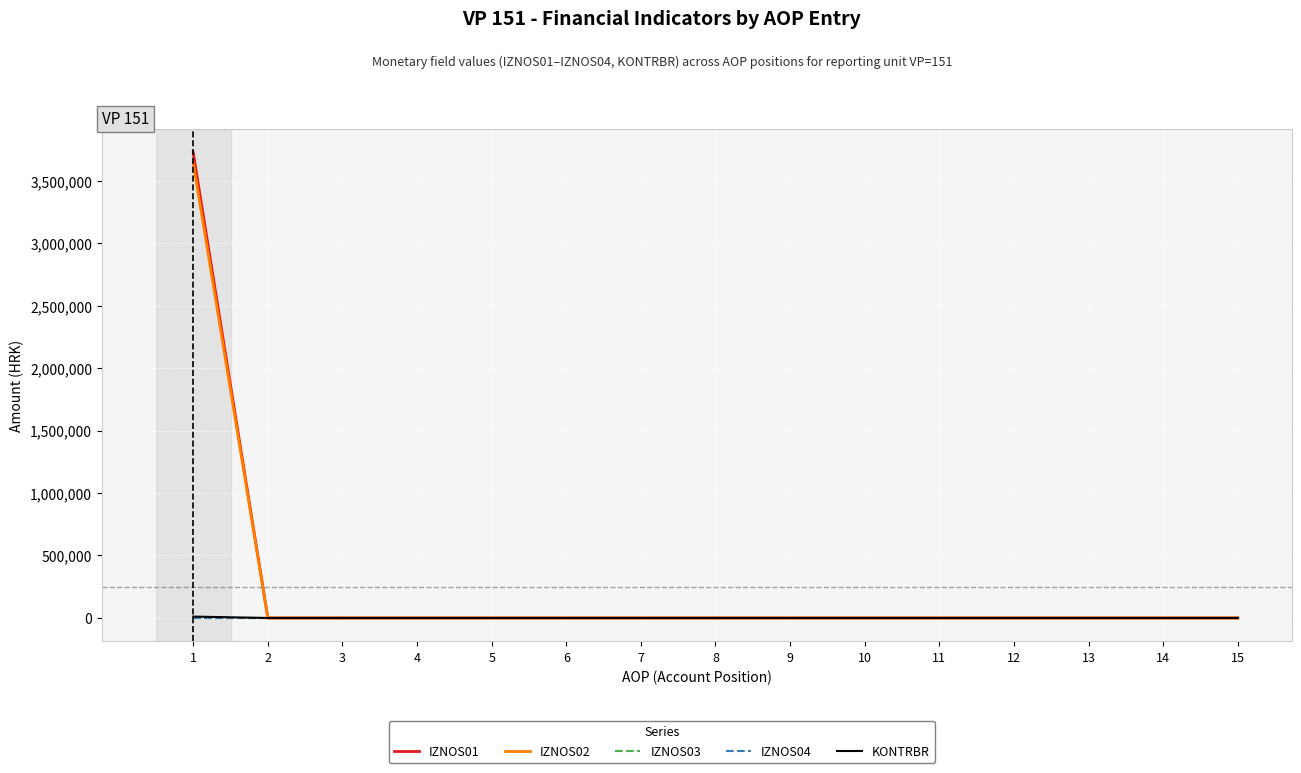

Is this an area chart (filled region under the line)?

No